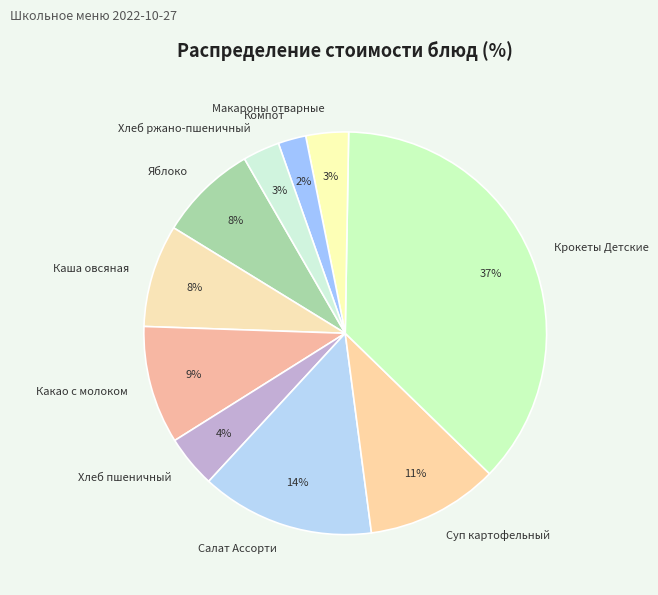

Is the sum of Хлеб ржано-пшеничный and Хлеб пшеничный greater than half?

No